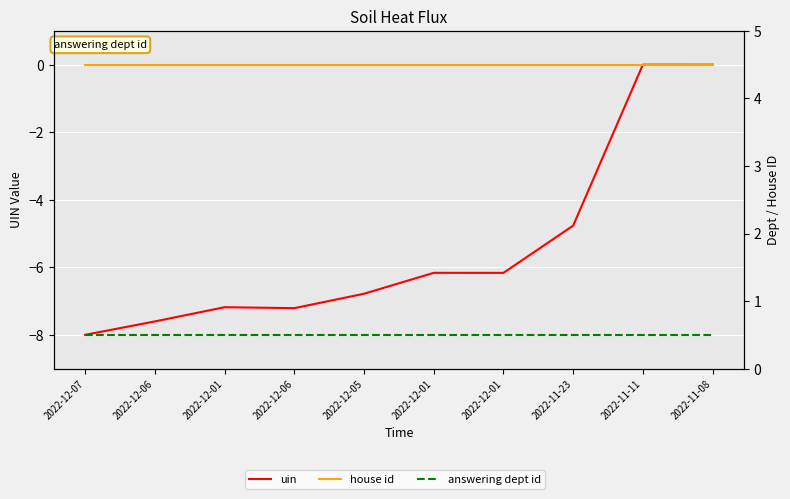

What is the label of the 8th point from the right?

2022-12-01